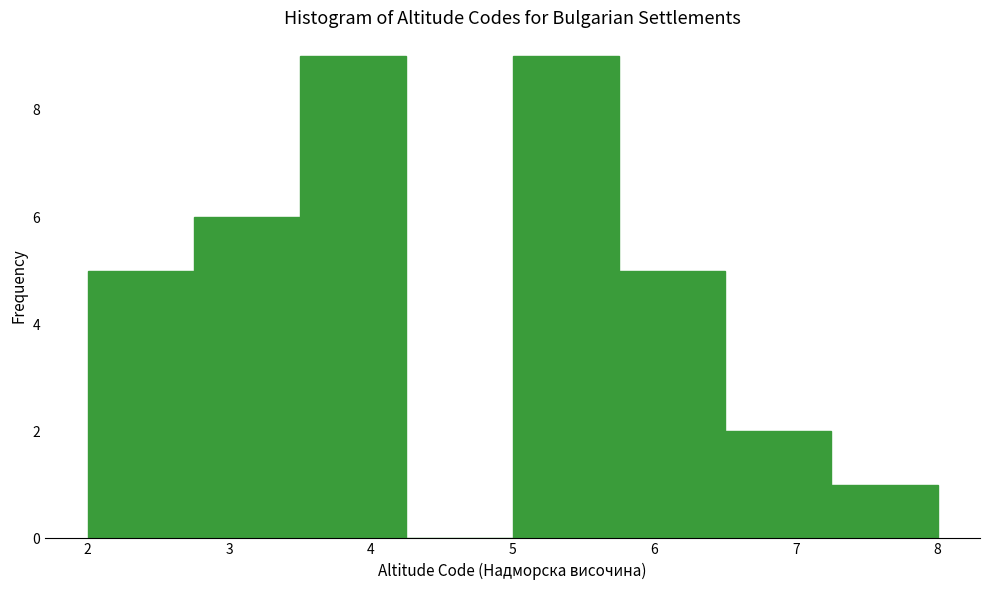

Reading left to right, transcribe this chart: for each bar, give the range it covers on the x-axis and its height. Neither the bar edges nor the heights are printed on the chart, so give them approximately, as read against the axes.

2.00 to 2.75: 5
2.75 to 3.50: 6
3.50 to 4.25: 9
4.25 to 5.00: 0
5.00 to 5.75: 9
5.75 to 6.50: 5
6.50 to 7.25: 2
7.25 to 8.00: 1